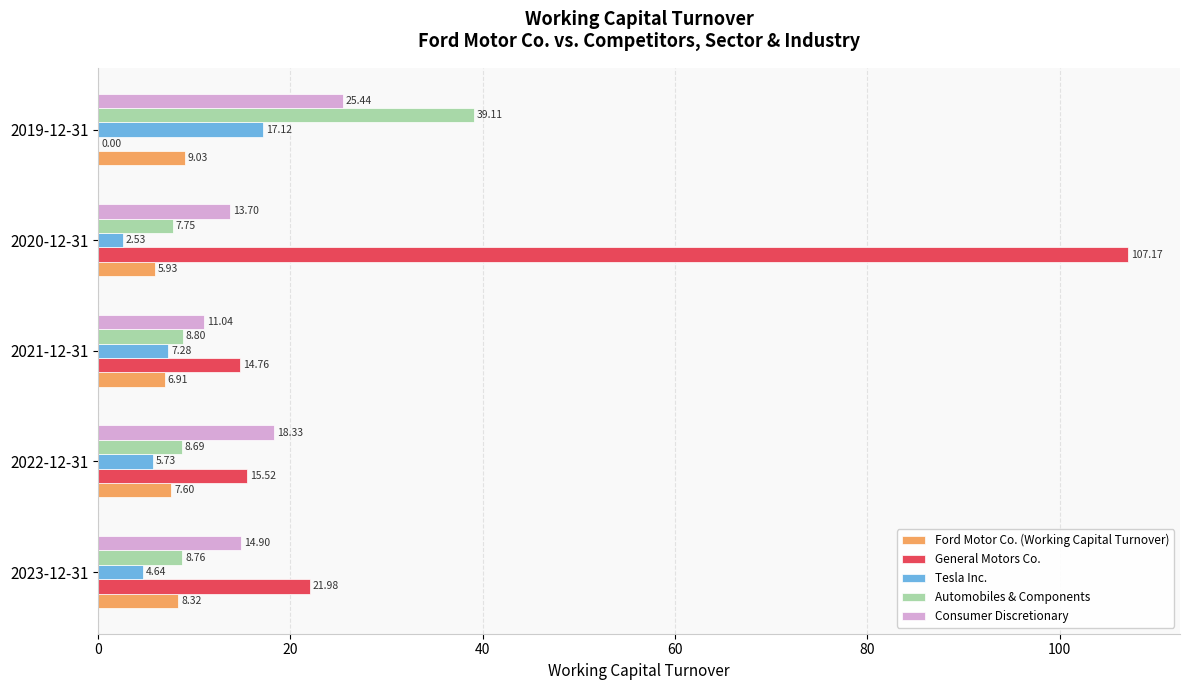

At which label is Ford Motor Co. (Working Capital Turnover) closest to 7?

2021-12-31